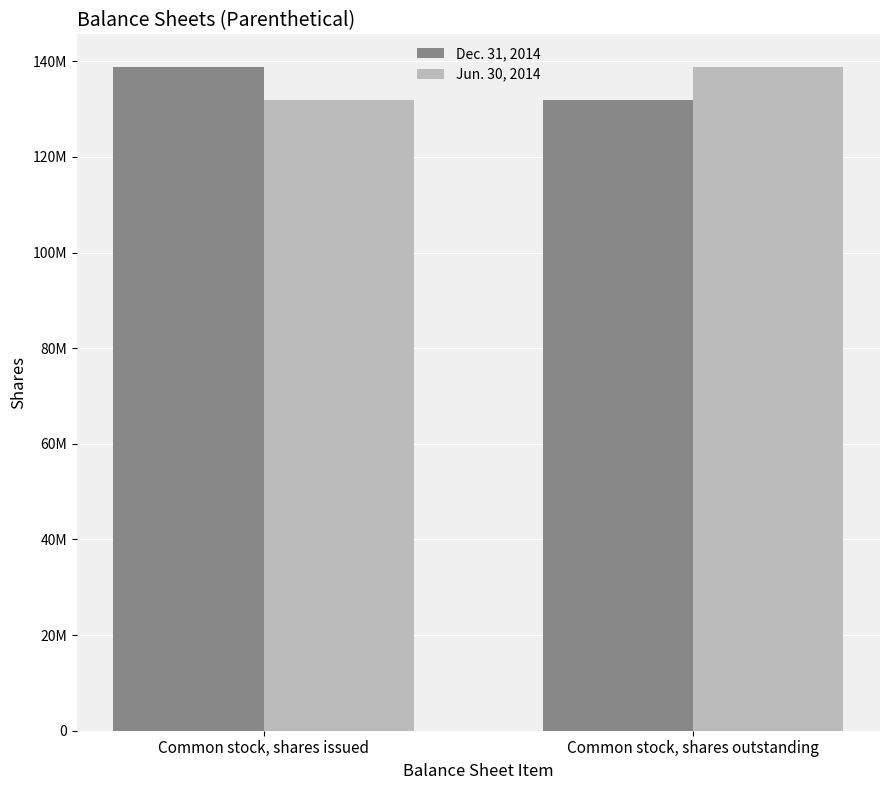

The value of Jun. 30, 2014 at Common stock, shares outstanding is 245483850. True or false?

False